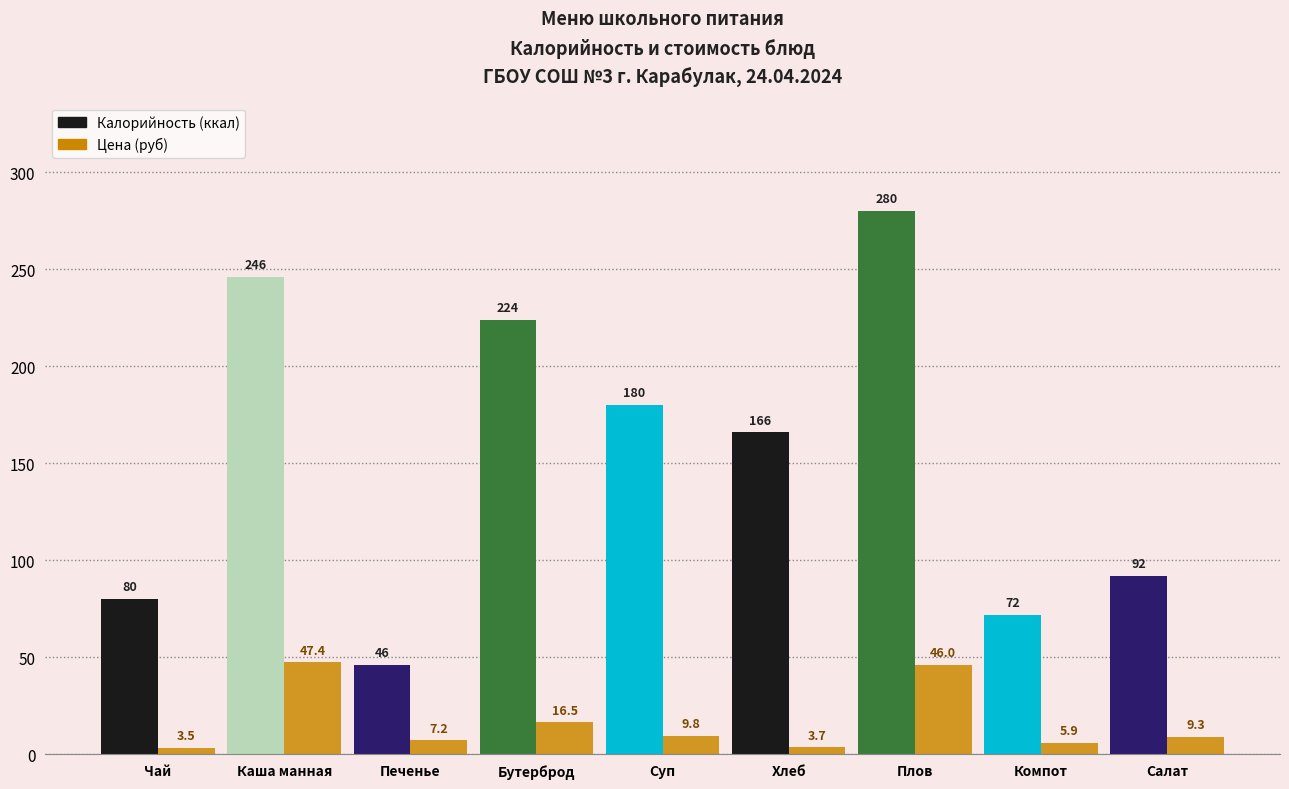

What position from the left is Плов?

7